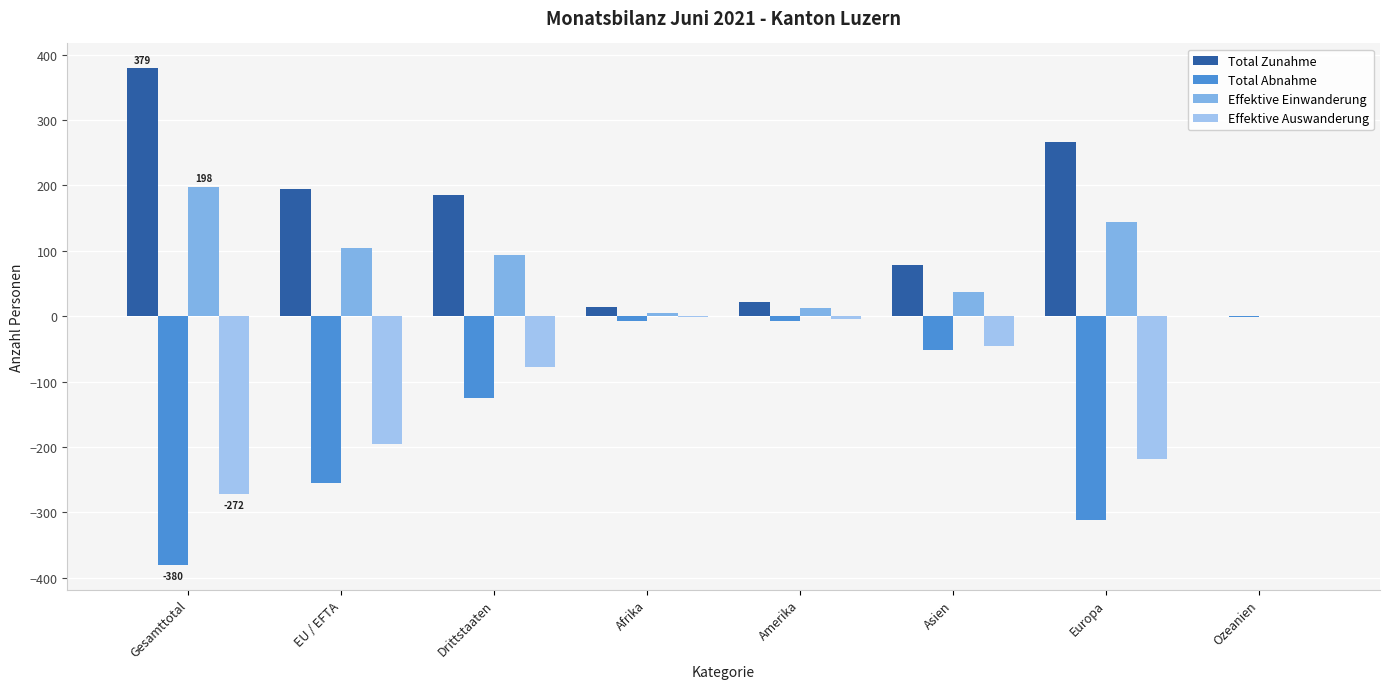

What is the label of the 3rd bar from the left?

Drittstaaten